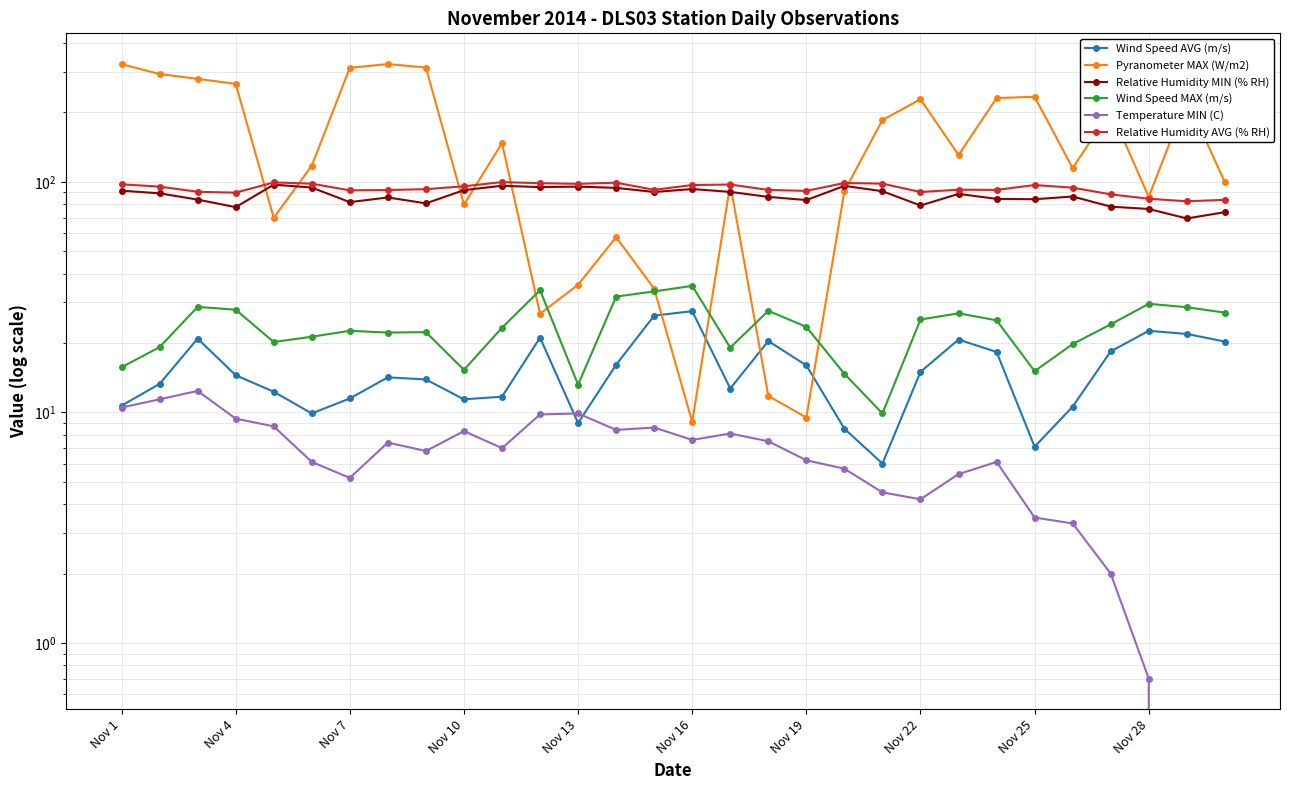

At 25, list the series in order from largest to smallest.

Pyranometer MAX (W/m2), Relative Humidity AVG (% RH), Relative Humidity MIN (% RH), Wind Speed MAX (m/s), Wind Speed AVG (m/s), Temperature MIN (C)